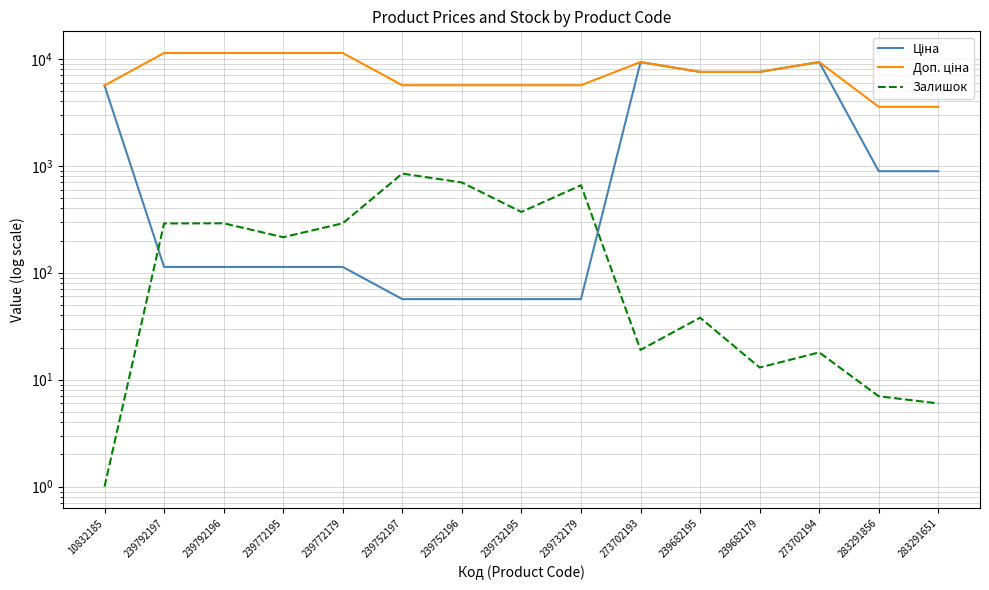

What is the spread (max minus min) of values at 239682195?

7507.9